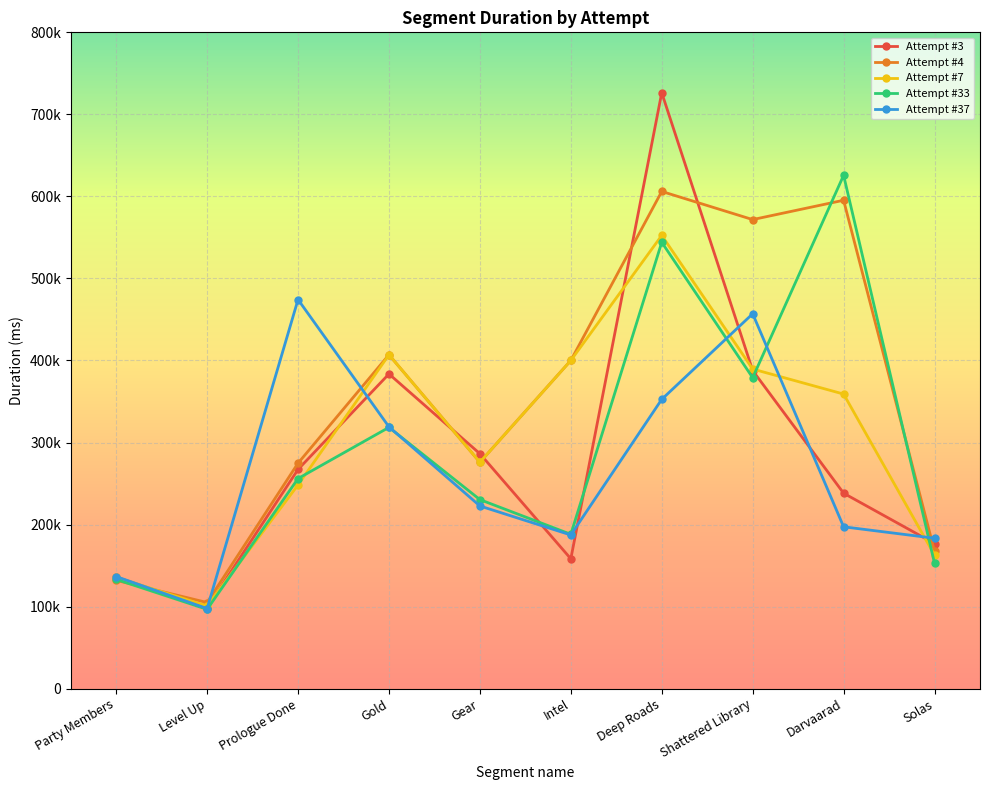

Rank the series by their maximum value, from highest to lowest.

Attempt #3, Attempt #33, Attempt #4, Attempt #7, Attempt #37